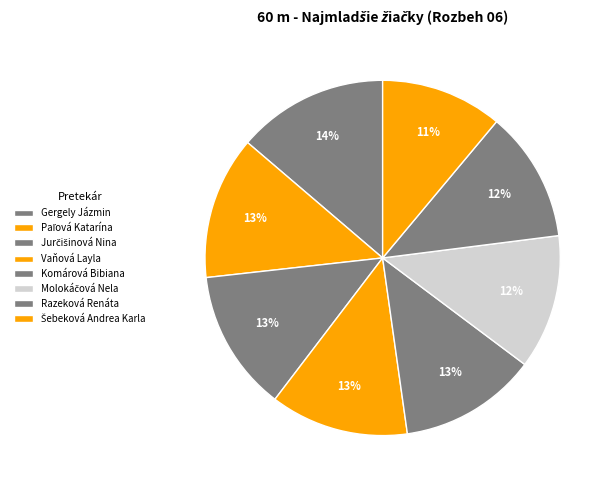

Combined, do Gergely Jázmin and Šebeková Andrea Karla account for over 50%?

No